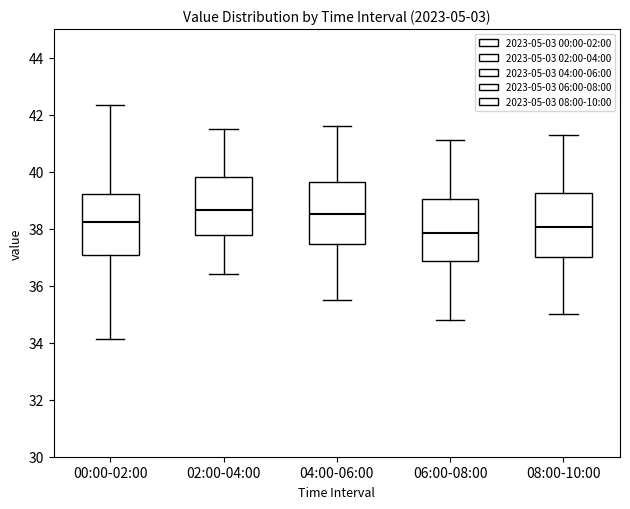

Reading left to right, transcribe this box plot: for each box, give where its median line is, the range the box spans, and where its two whiskers end, as read against the y-axis. The values are not printed on the chart, so give them approximately, as read against the axis.

00:00-02:00: median 38.2, box 37.0 to 39.2, whiskers 34.2 to 42.4
02:00-04:00: median 38.6, box 37.8 to 39.8, whiskers 36.4 to 41.6
04:00-06:00: median 38.6, box 37.4 to 39.6, whiskers 35.6 to 41.6
06:00-08:00: median 37.8, box 36.8 to 39.0, whiskers 34.8 to 41.2
08:00-10:00: median 38.0, box 37.0 to 39.2, whiskers 35.0 to 41.4